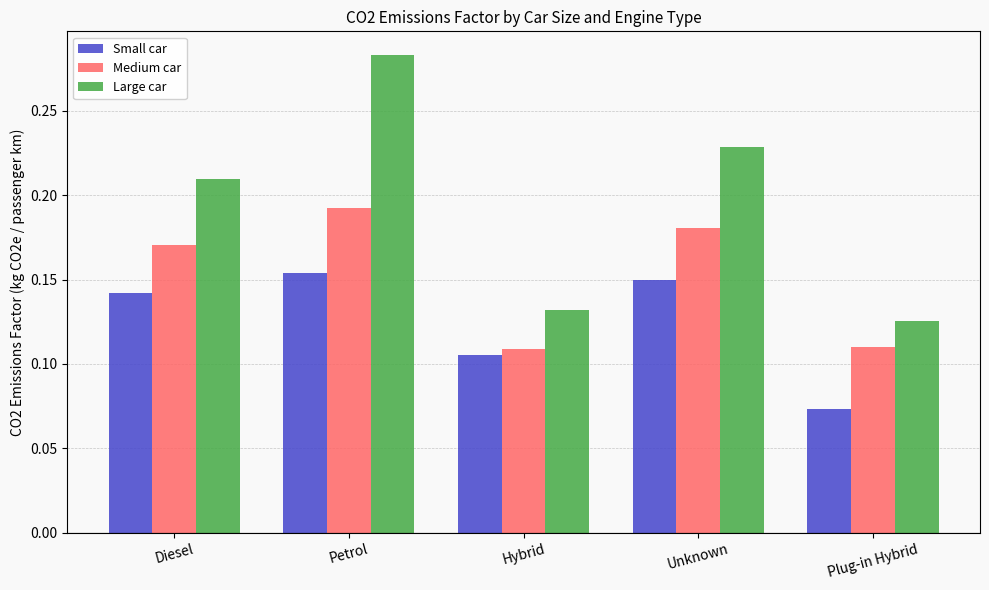

Which category has the highest value in the Medium car series?

Petrol